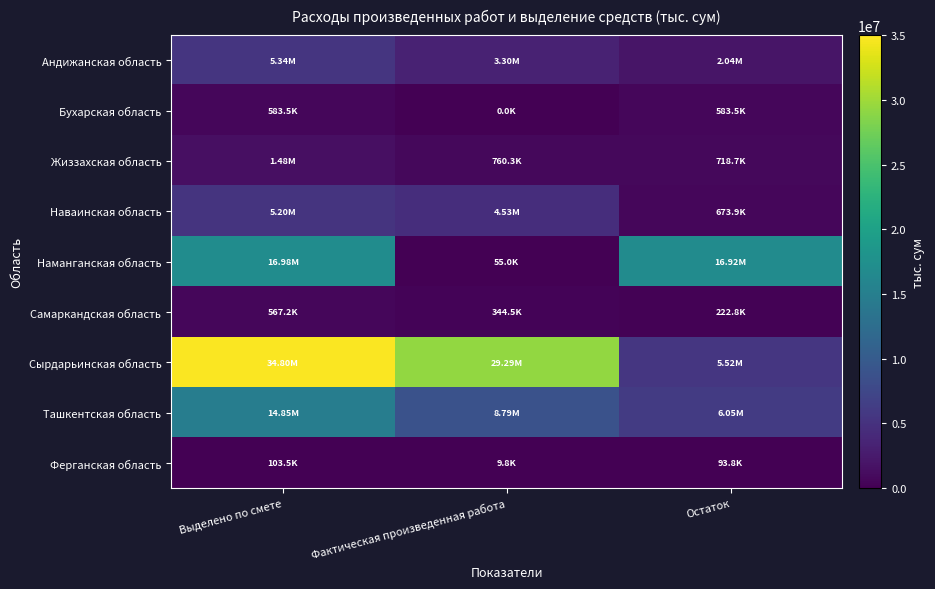

Which series has the largest range (max minus min)?

Сырдарьинская область